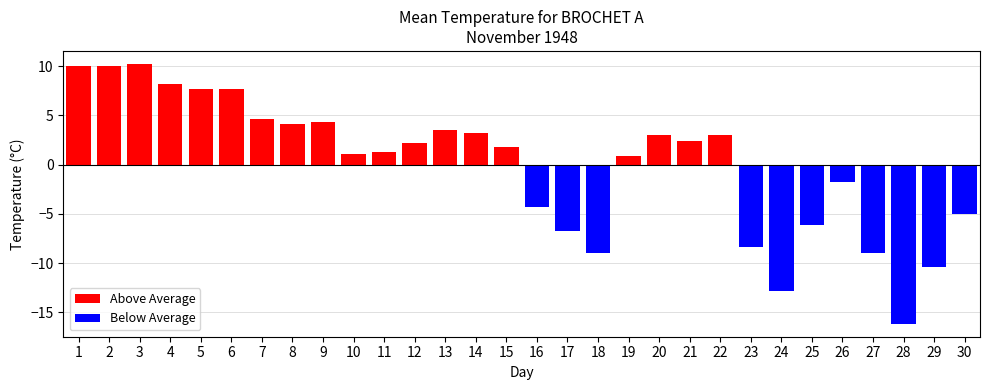

Reading left to right, list all the values displayed in this chart.

10.0	10.0	10.2	8.2	7.7	7.7	4.6	4.1	4.3	1.0	1.3	2.2	3.5	3.2	1.8	-4.3	-6.8	-9.0	0.8	3.0	2.4	3.0	-8.4	-12.9	-6.2	-1.8	-9.0	-16.2	-10.4	-5.1